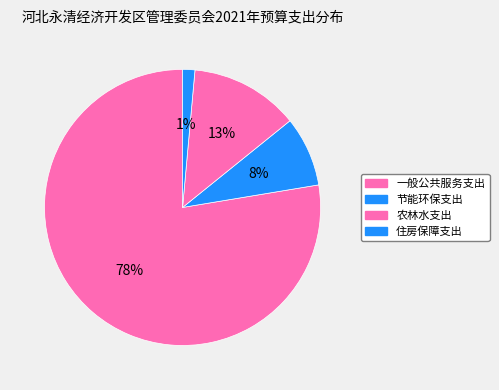

How many segments does this pie chart have?

4